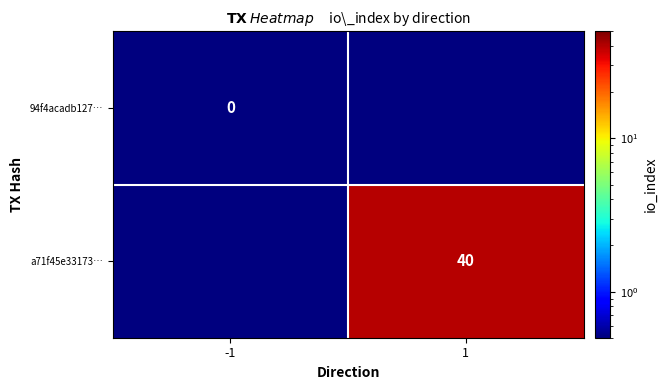

The a71f45e33173… series shows 8.2 at 1. True or false?

False